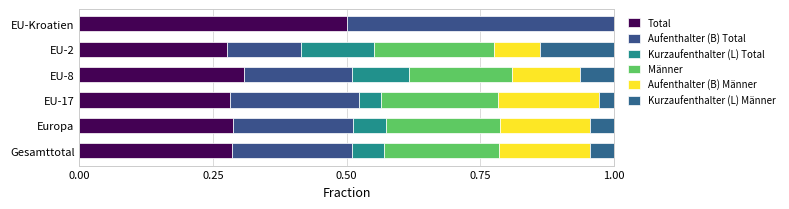

How many data points does each series have?

6